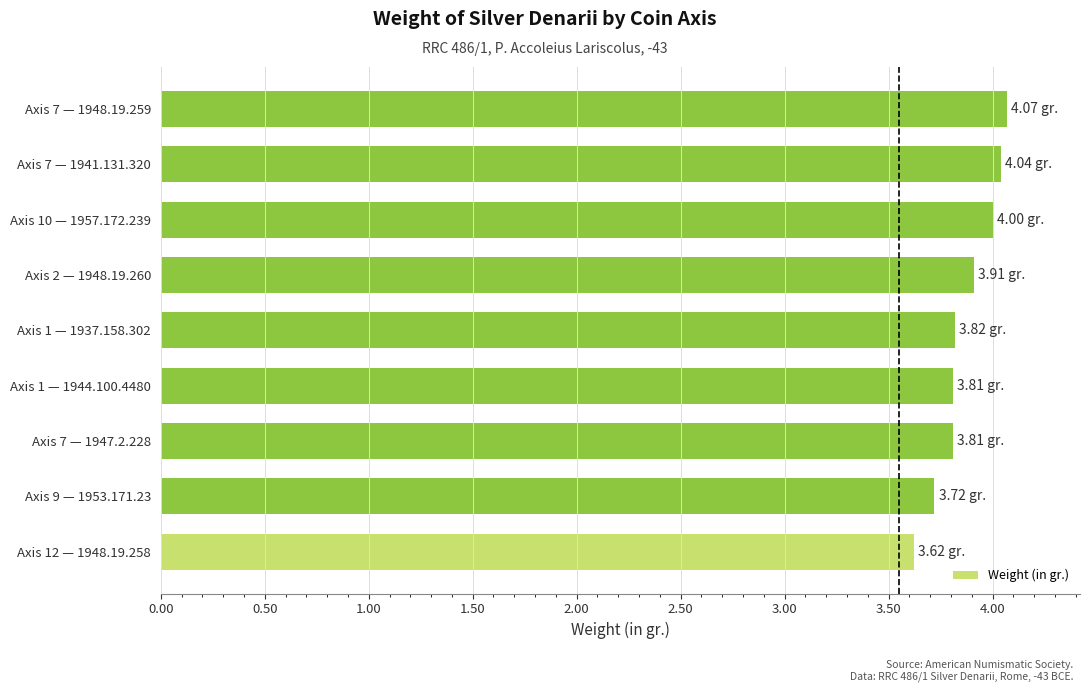

What is the difference between the second highest and minimum values?

0.4